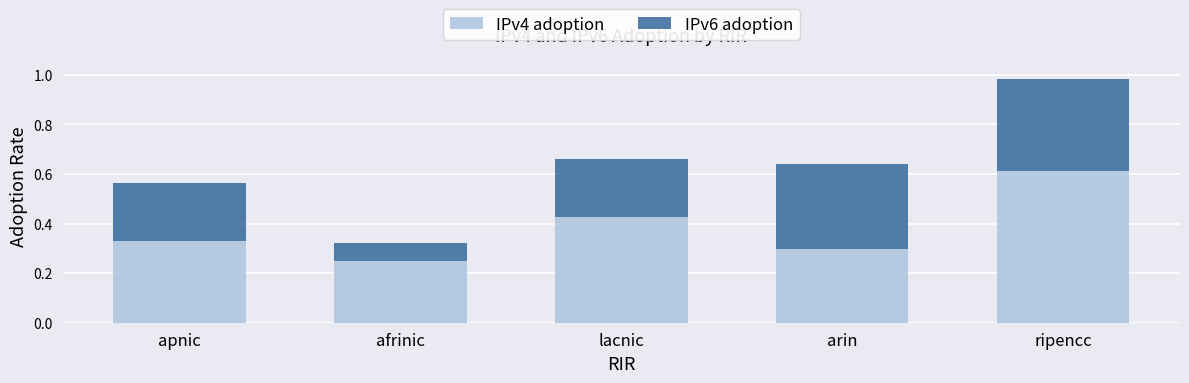

At which label is IPv4 adoption closest to 0?

afrinic